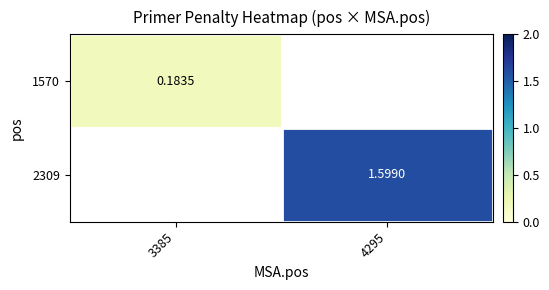

Is the value of 2309 at 4295 greater than the value of 1570 at 3385?

Yes